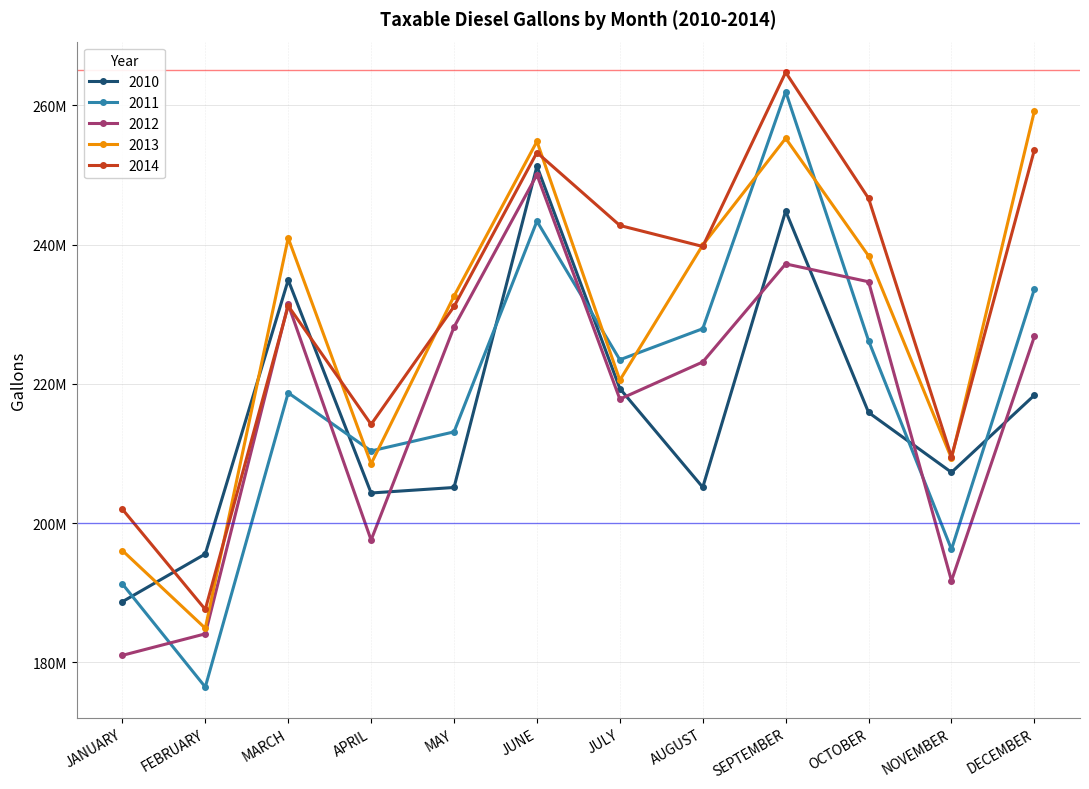

What is the approximate value of 2012 at JULY?

217801078